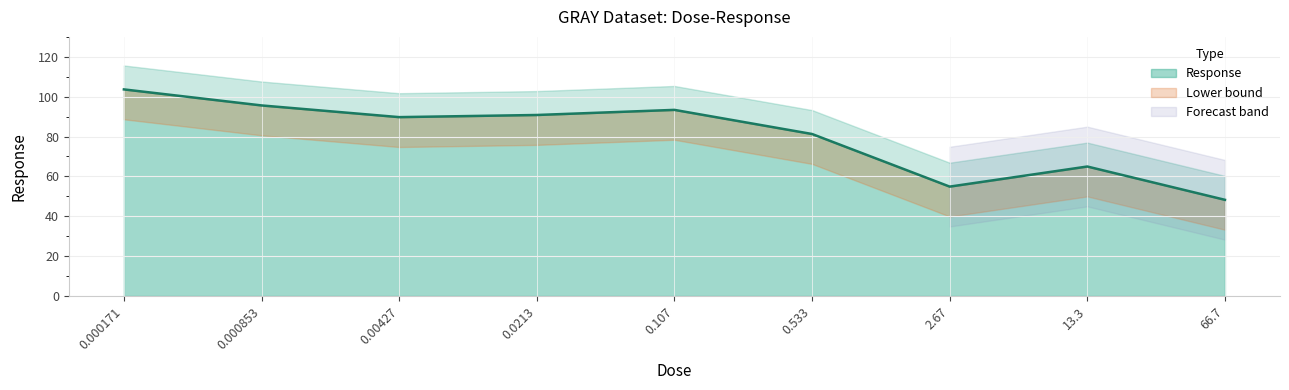

True or false: the data shows 76.7 at 66.7.

False